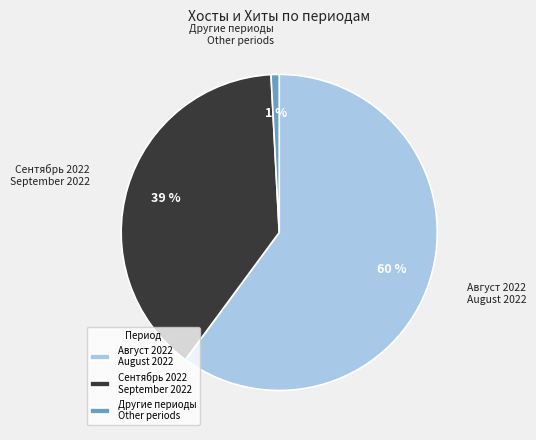

To the nearest percent, what is the combined percentage of Другие периоды Other periods and Август 2022 August 2022?

61%